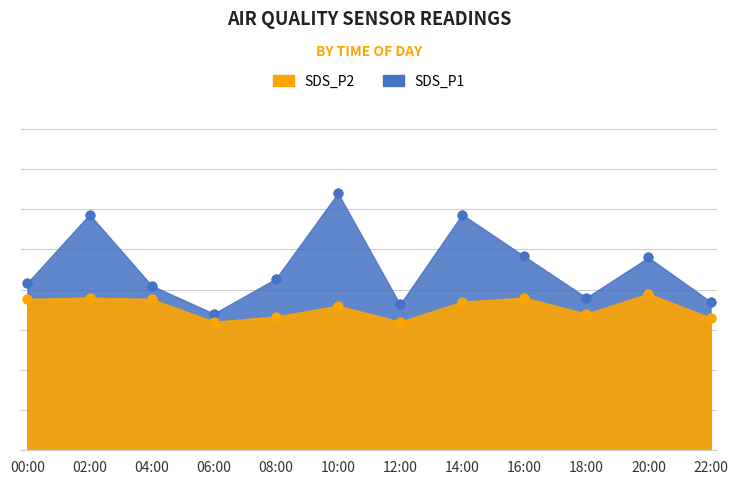

Which series has the largest total across all categories?

SDS_P1